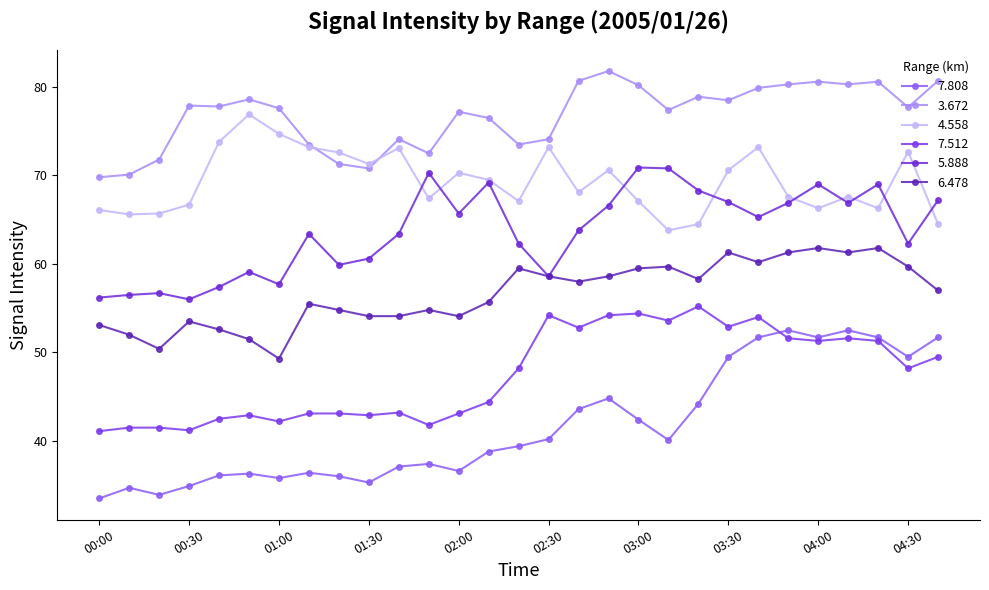

How many values in the 7.512 series exceed 48?

15